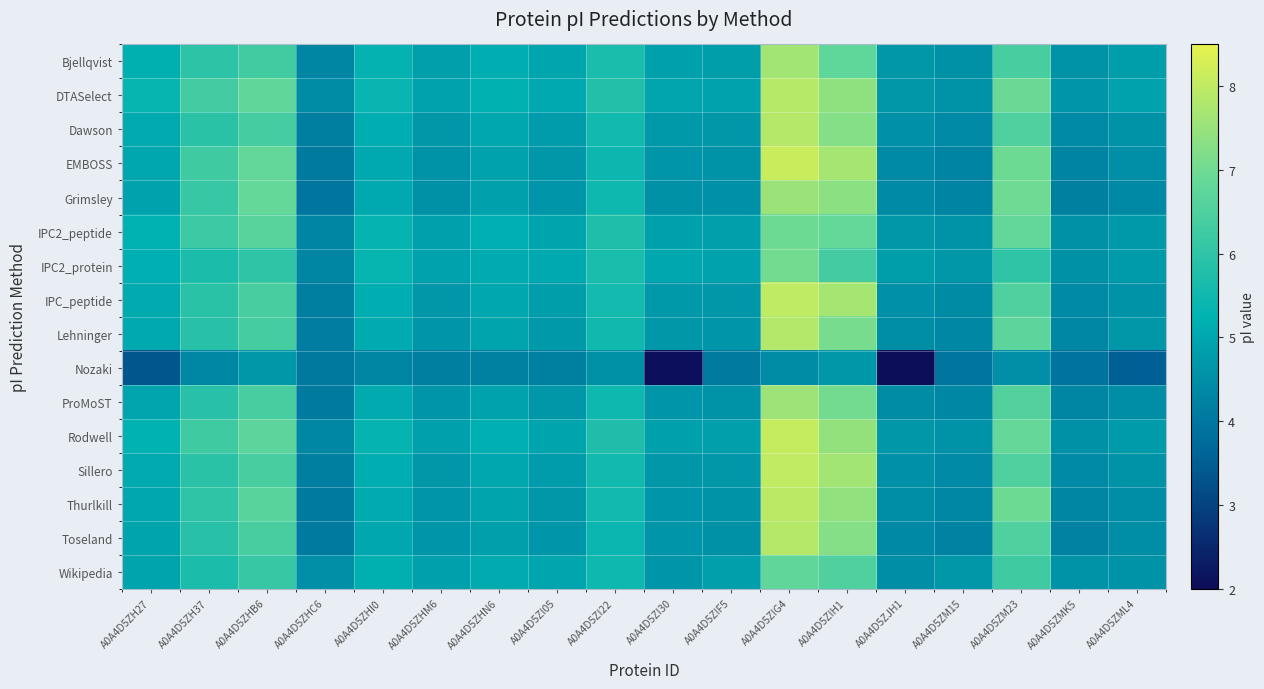

At A0A4D5ZHI0, list the series in order from smallest to largest.

Nozaki, Toseland, EMBOSS, Grimsley, ProMoST, Thurlkill, Lehninger, Dawson, Sillero, IPC_peptide, Wikipedia, Bjellqvist, IPC2_peptide, Rodwell, IPC2_protein, DTASelect